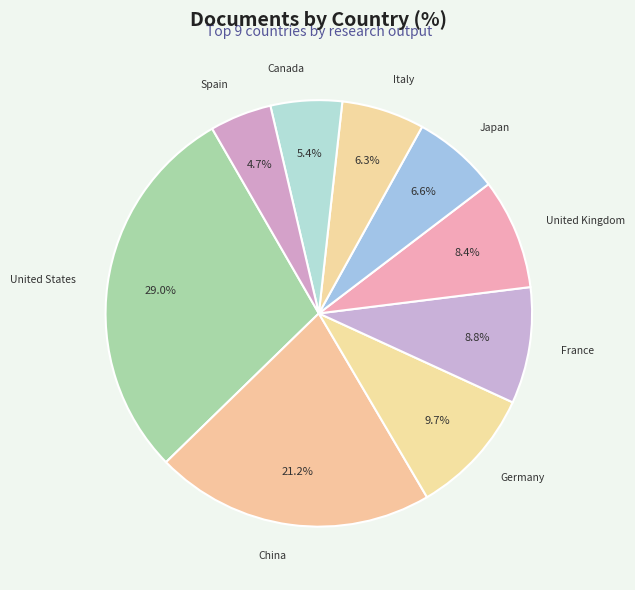

The France slice represents 9% of the pie. True or false?

True